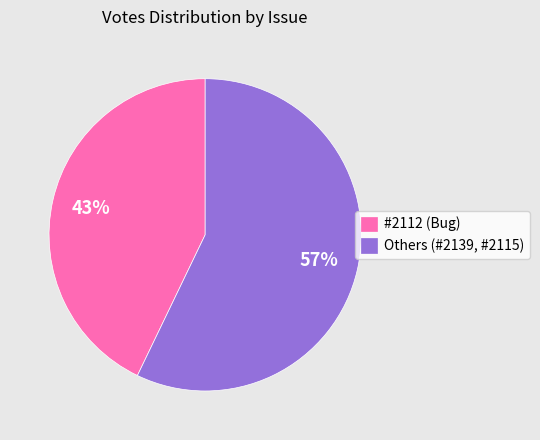

Do #2112 (Bug) and Others (#2139, #2115) together represent more than half of the pie?

Yes